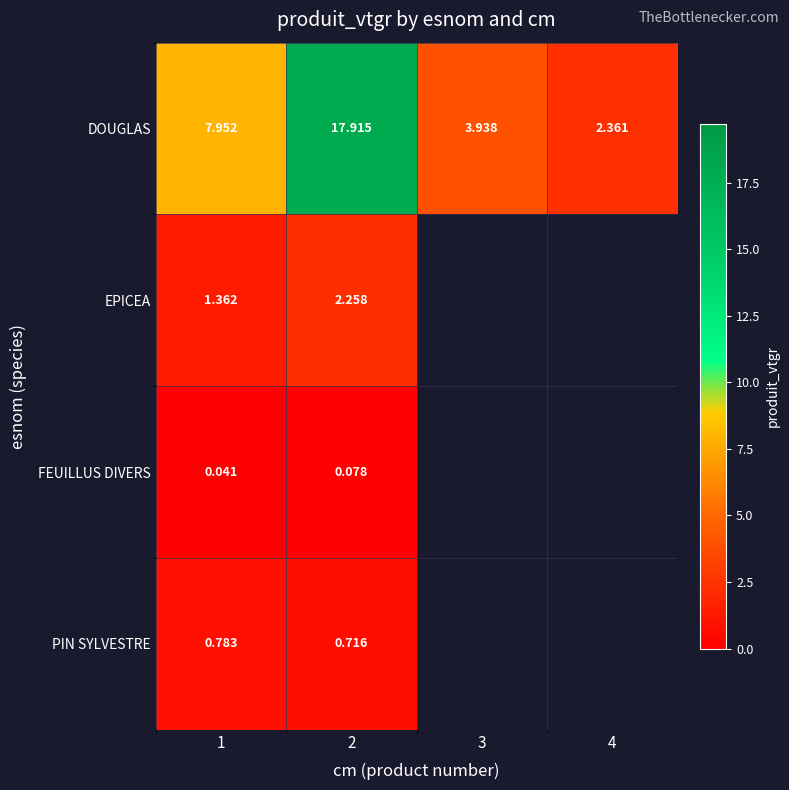

How many distinct data groups are displayed?

4